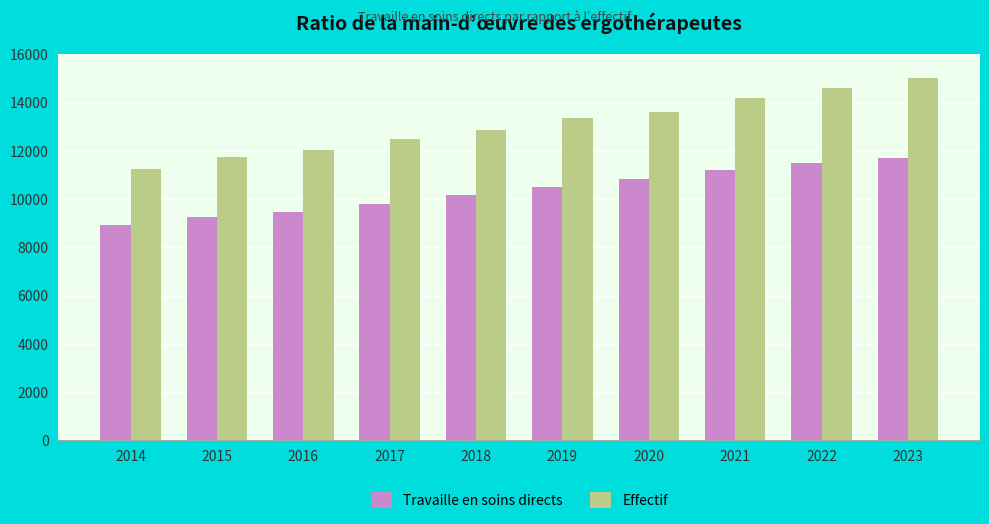

Count the number of data series in this chart.

2